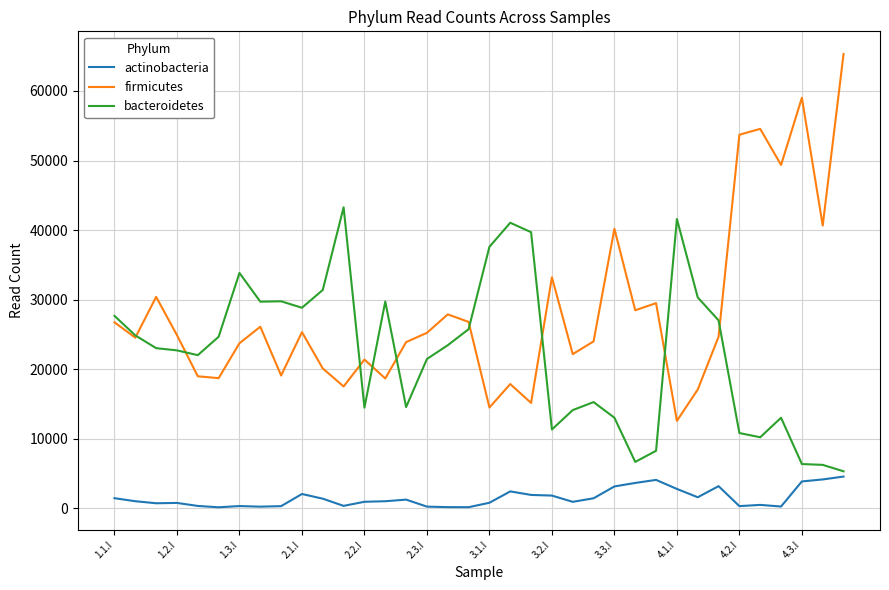

List the series in order of their peak value, lowest first.

actinobacteria, bacteroidetes, firmicutes